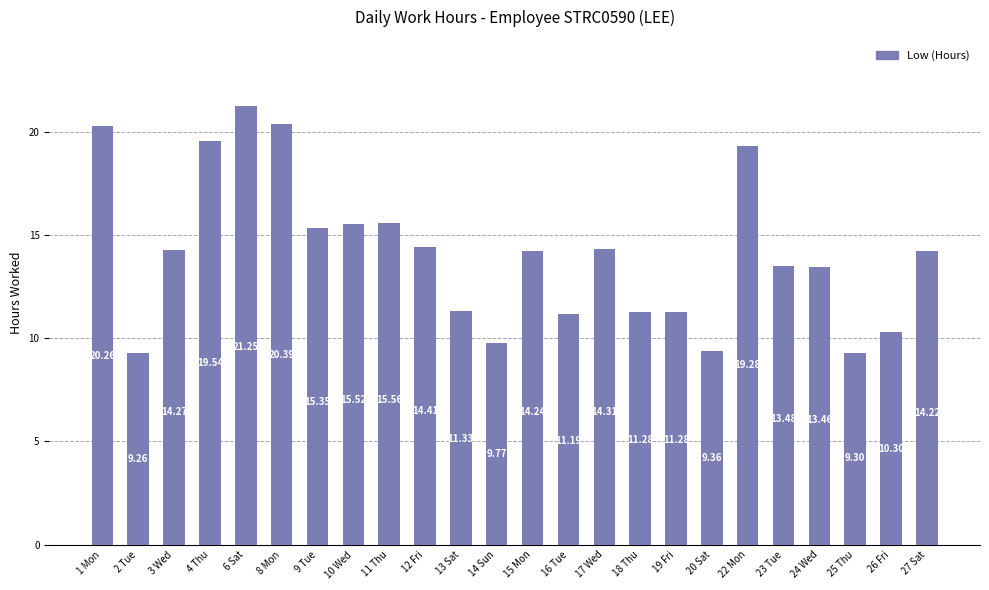

Between 16 Tue and 14 Sun, which is larger?

16 Tue